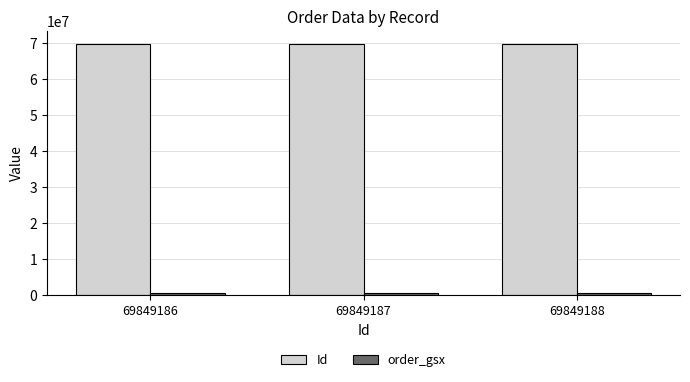

What is the sum of all Id values?

209547561